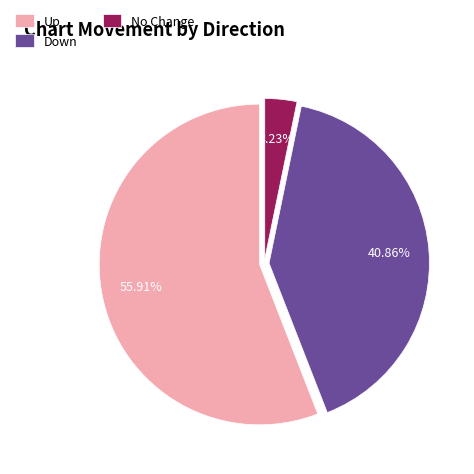

Combined, do Down and No Change account for over 50%?

No